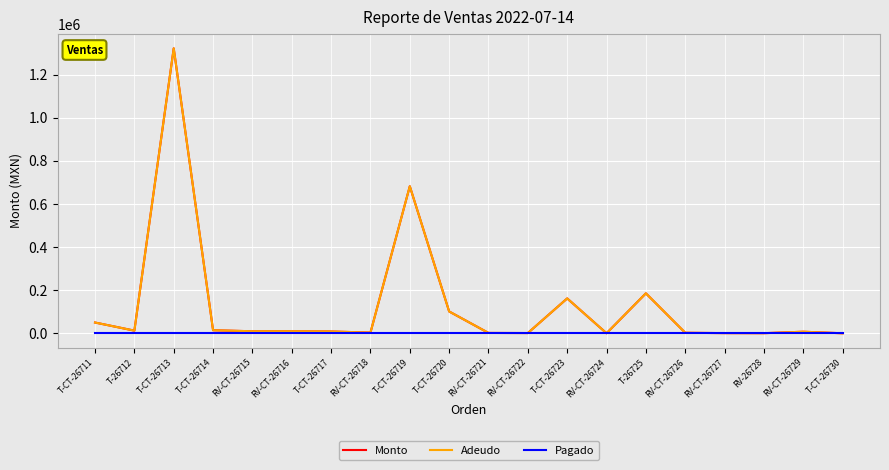

Reading right to left, extract all data points from this chart.

Monto: T-CT-26730=940	RV-CT-26729=8145	RV-26728=1350	RV-CT-26727=1671	RV-CT-26726=3300	T-26725=186000	RV-CT-26724=990	T-CT-26723=162440	RV-CT-26722=2000	RV-CT-26721=2475	T-CT-26720=102000	T-CT-26719=682310	RV-CT-26718=4050	T-CT-26717=9300	RV-CT-26716=10200	RV-CT-26715=10245	T-CT-26714=15000	T-CT-26713=1321510	T-26712=13200	T-CT-26711=50768
Adeudo: T-CT-26730=940	RV-CT-26729=8145	RV-26728=1350	RV-CT-26727=1671	RV-CT-26726=3300	T-26725=186000	RV-CT-26724=990	T-CT-26723=162440	RV-CT-26722=2000	RV-CT-26721=2475	T-CT-26720=102000	T-CT-26719=682310	RV-CT-26718=4050	T-CT-26717=9300	RV-CT-26716=10200	RV-CT-26715=10245	T-CT-26714=15000	T-CT-26713=1321510	T-26712=13200	T-CT-26711=50768
Pagado: T-CT-26730=0	RV-CT-26729=0	RV-26728=0	RV-CT-26727=0	RV-CT-26726=0	T-26725=0	RV-CT-26724=0	T-CT-26723=0	RV-CT-26722=0	RV-CT-26721=0	T-CT-26720=0	T-CT-26719=0	RV-CT-26718=0	T-CT-26717=0	RV-CT-26716=0	RV-CT-26715=0	T-CT-26714=0	T-CT-26713=0	T-26712=0	T-CT-26711=0